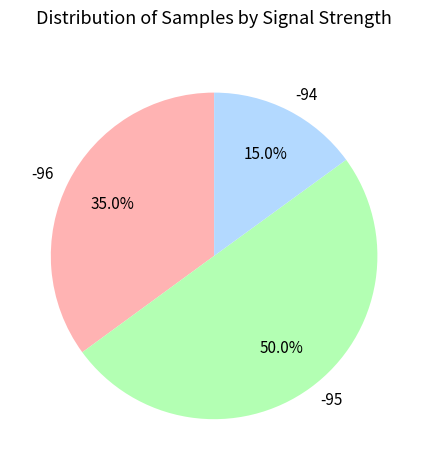

Count the number of slices in the pie.

3